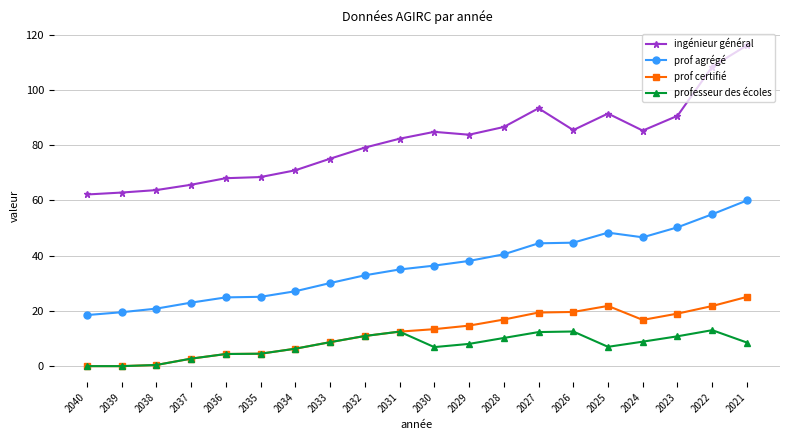

In prof certifié, how many points are higher than both neighbors (excluding endpoints)?

1